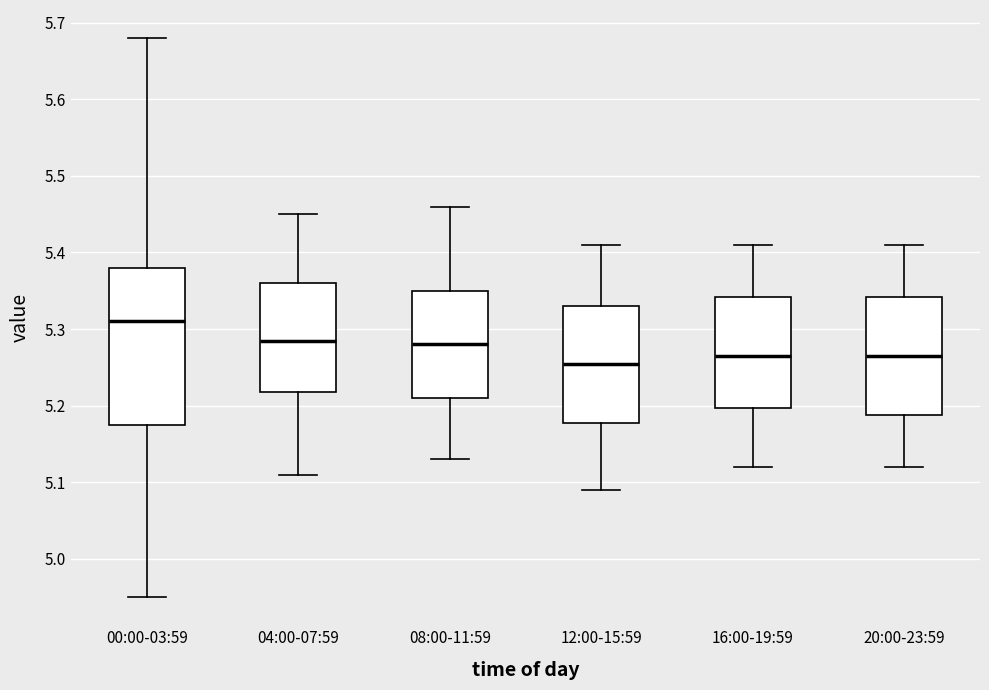

Reading left to right, read every box against the y-axis: the position of its median line, the range the box covers, and the ends of its whiskers. The values are not printed on the chart, so give them approximately, as read against the axis.

00:00-03:59: median 5.31, box 5.18 to 5.38, whiskers 4.95 to 5.68
04:00-07:59: median 5.29, box 5.22 to 5.36, whiskers 5.11 to 5.45
08:00-11:59: median 5.28, box 5.21 to 5.35, whiskers 5.13 to 5.46
12:00-15:59: median 5.26, box 5.18 to 5.33, whiskers 5.09 to 5.41
16:00-19:59: median 5.27, box 5.20 to 5.34, whiskers 5.12 to 5.41
20:00-23:59: median 5.27, box 5.19 to 5.34, whiskers 5.12 to 5.41